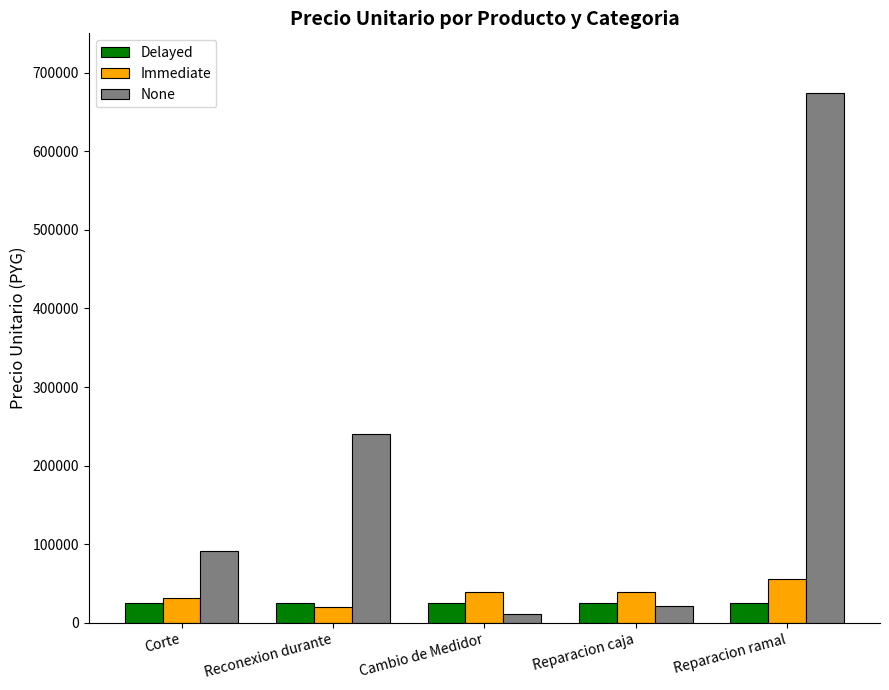

What value does the Immediate series have at Reparacion caja?

39900